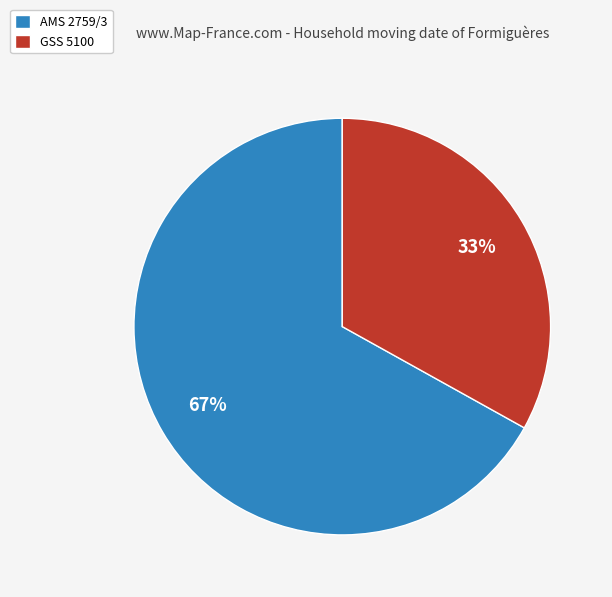

Between AMS 2759/3 and GSS 5100, which is larger?

AMS 2759/3